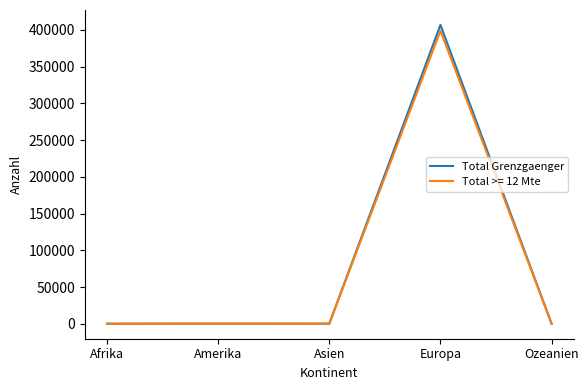

Which series has the largest range (max minus min)?

Total Grenzgaenger